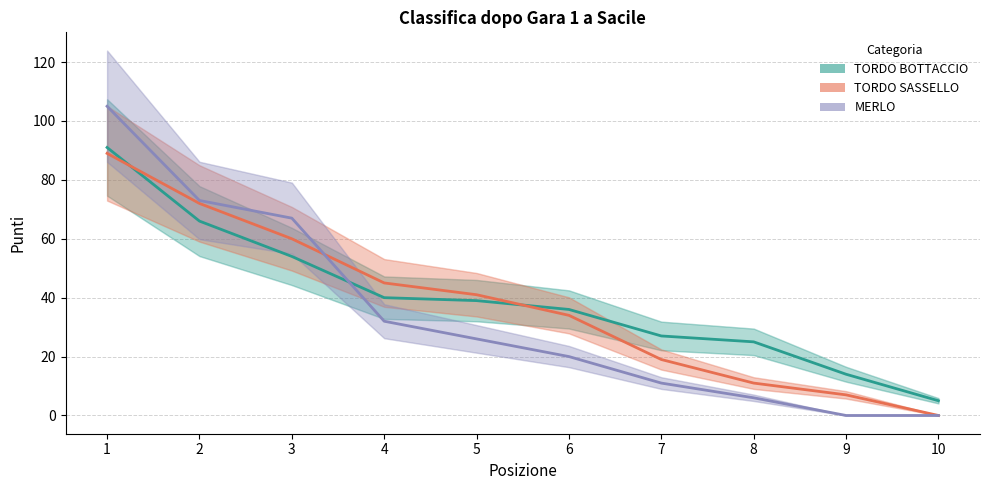

What is the average value of the MERLO series?

34